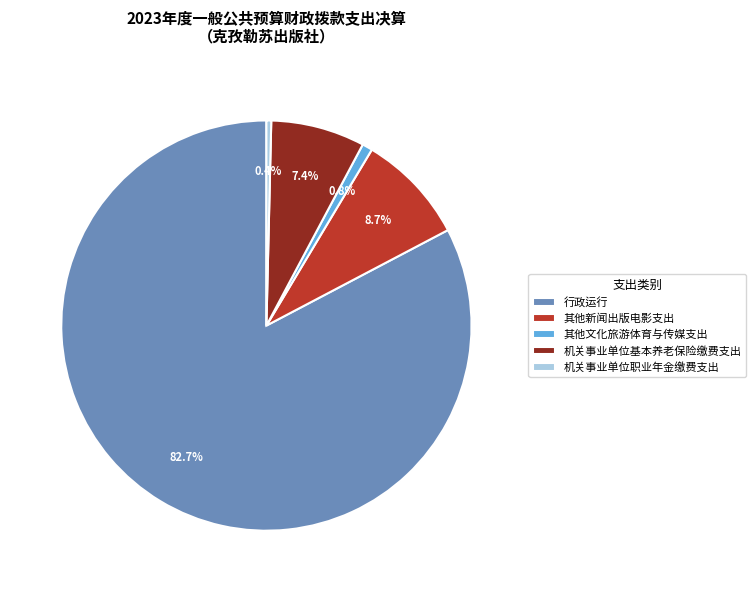

What portion of the pie excludes 其他新闻出版电影支出?

91.3%